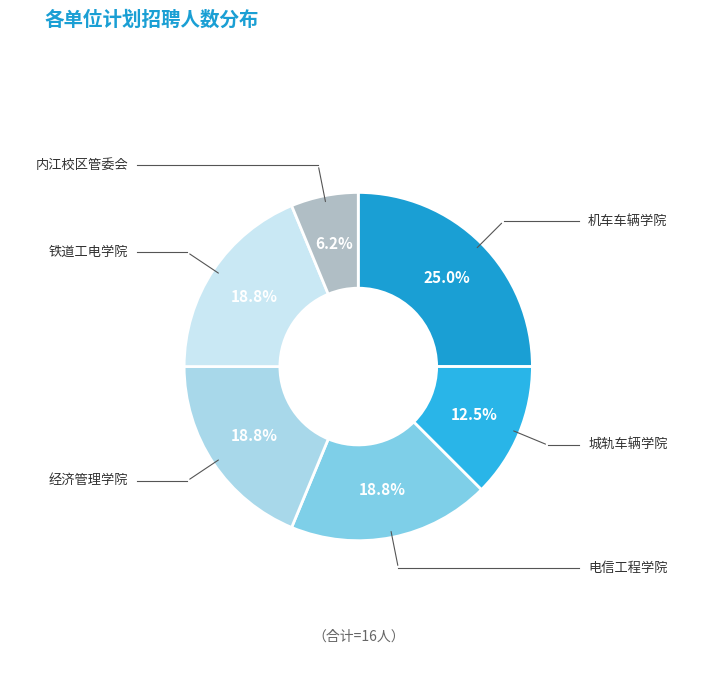

Is there a majority slice in this chart?

No